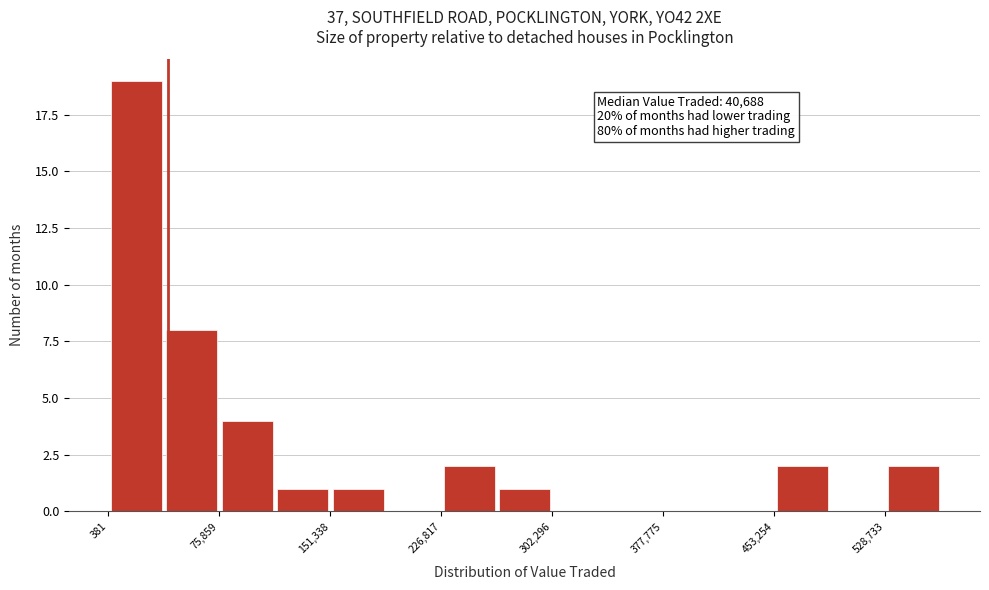

Read against the x-axis, roughly where is the centre of the tallest bar?

20000